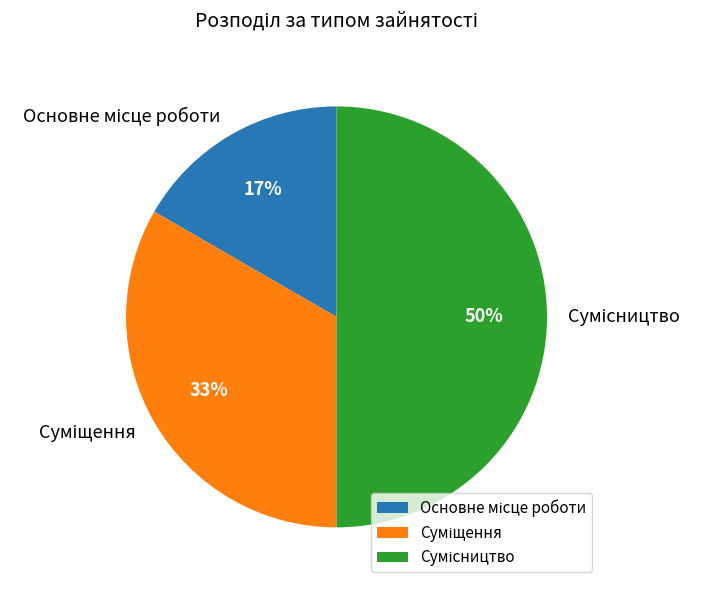

To the nearest percent, what is the difference between the largest and smallest slice percentages?

33%